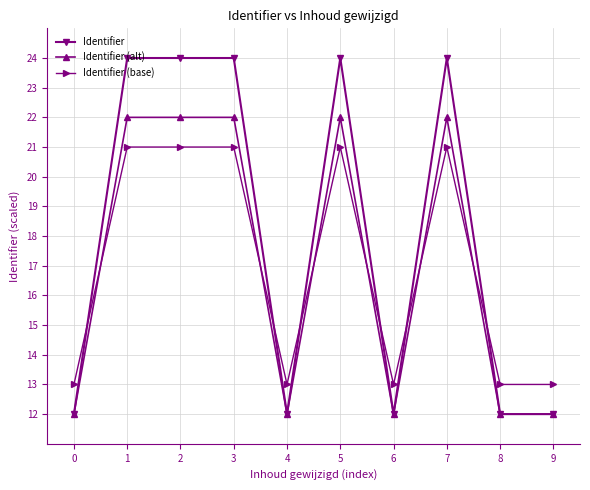

What is the sum of the Identifier (base) values at 4 and 0?

26.0